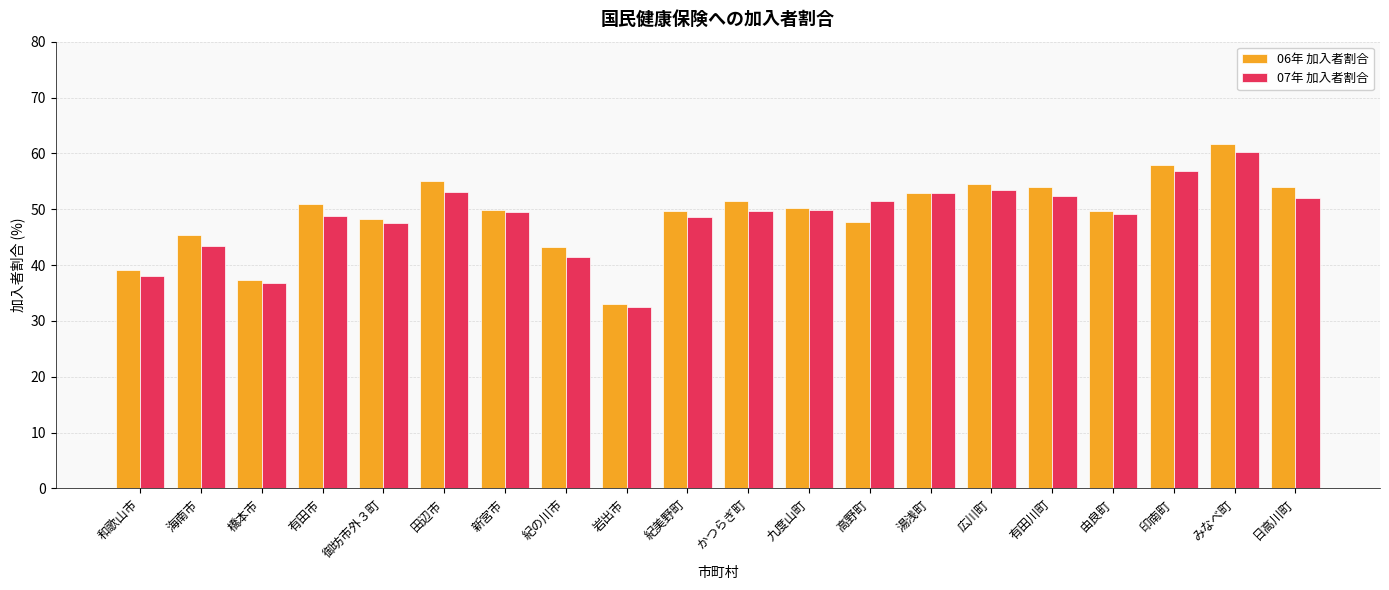

At how many categories does at least one series exceed 49?

14